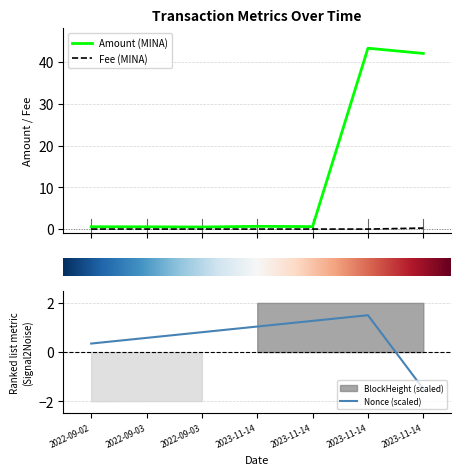

At which label is Nonce closest to 0?

2022-09-02